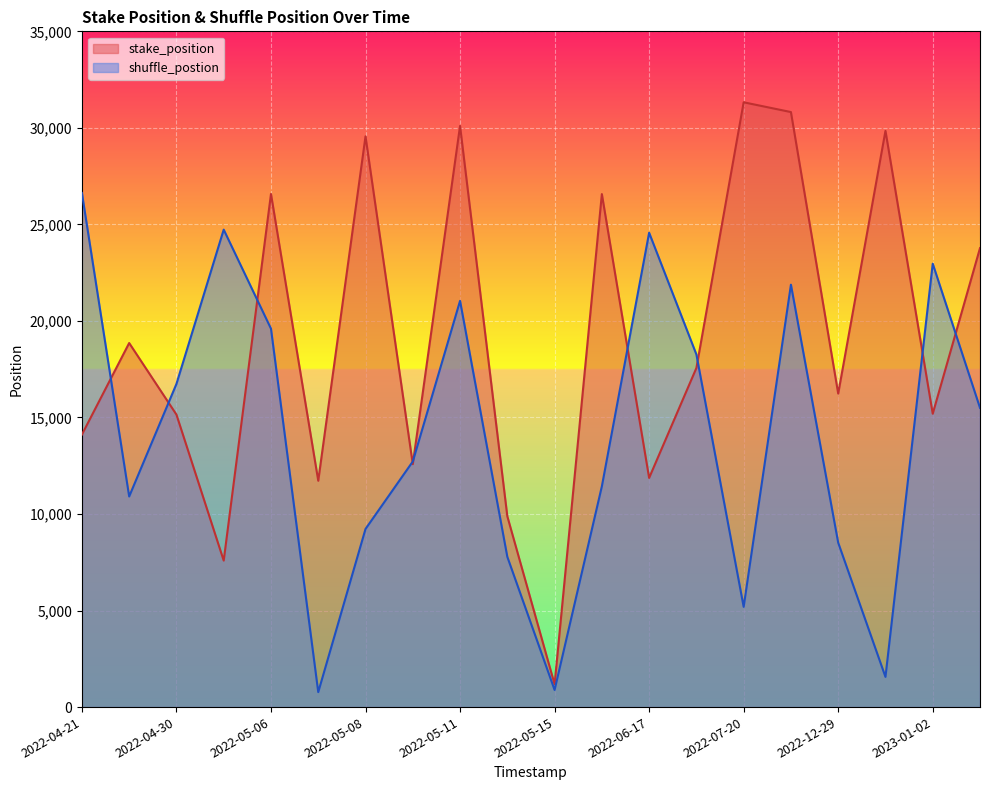

How many data points in shuffle_postion are less than 15498?

10